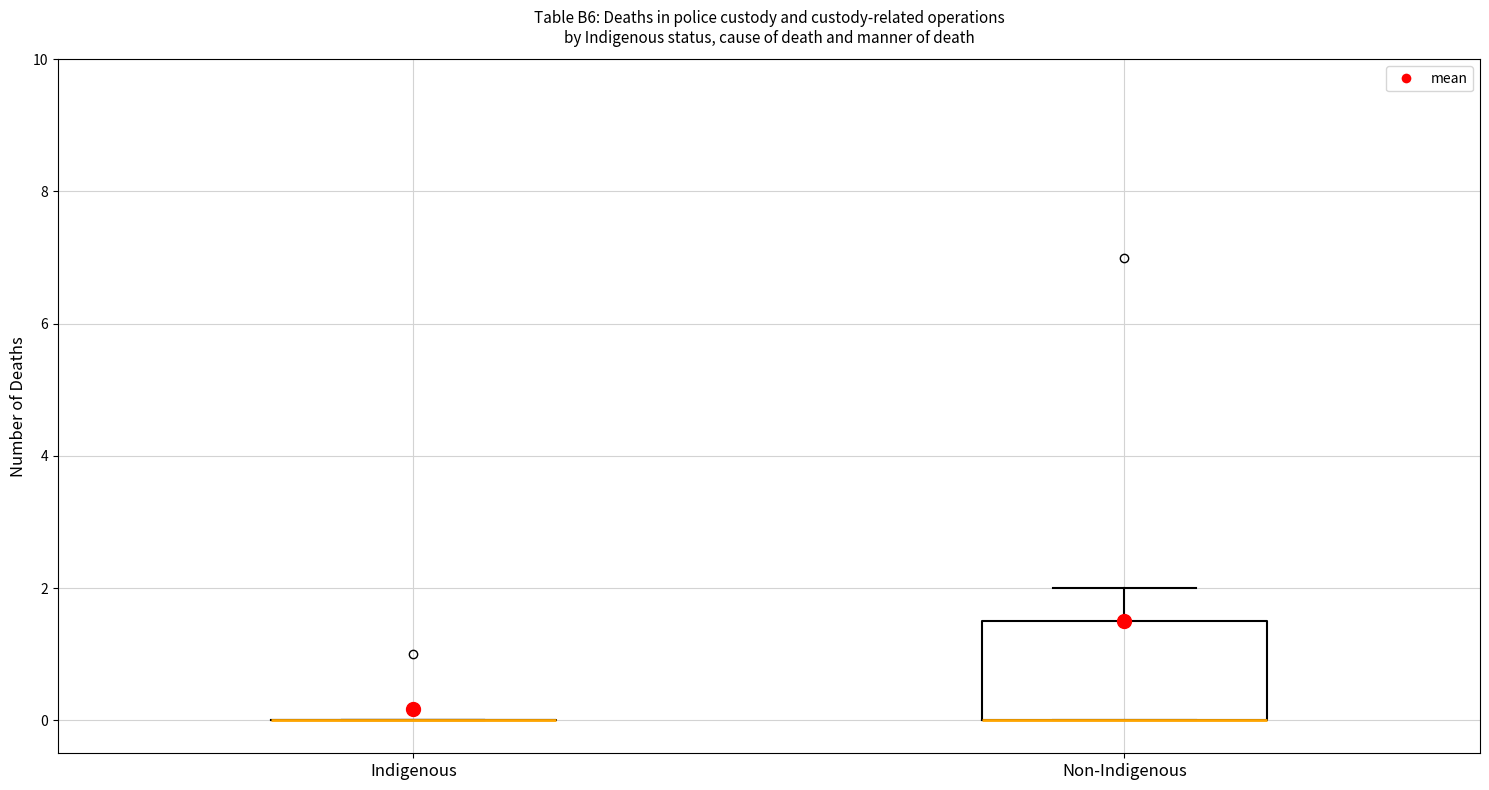

Reading left to right, read every box against the y-axis: the position of its median line, the range the box covers, and the ends of its whiskers. The values are not printed on the chart, so give them approximately, as read against the axis.

Indigenous: box collapsed to a line at 0.0, whiskers 0.0 to 0.0
Non-Indigenous: median 0.0 (drawn on the box's lower edge), box 0.0 to 1.6, whiskers 0.0 to 2.0